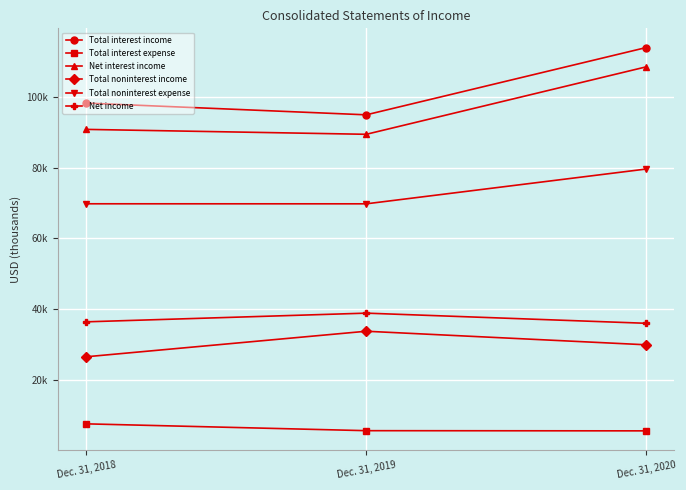

Reading right to left, what are all the values shown in this chart?

Total interest income: 114036	94968	98294
Total interest expense: 5464	5515	7449
Net interest income: 108572	89453	90845
Total noninterest income: 29833	33677	26443
Total noninterest expense: 79625	69763	69773
Net income: 35926	38802	36340